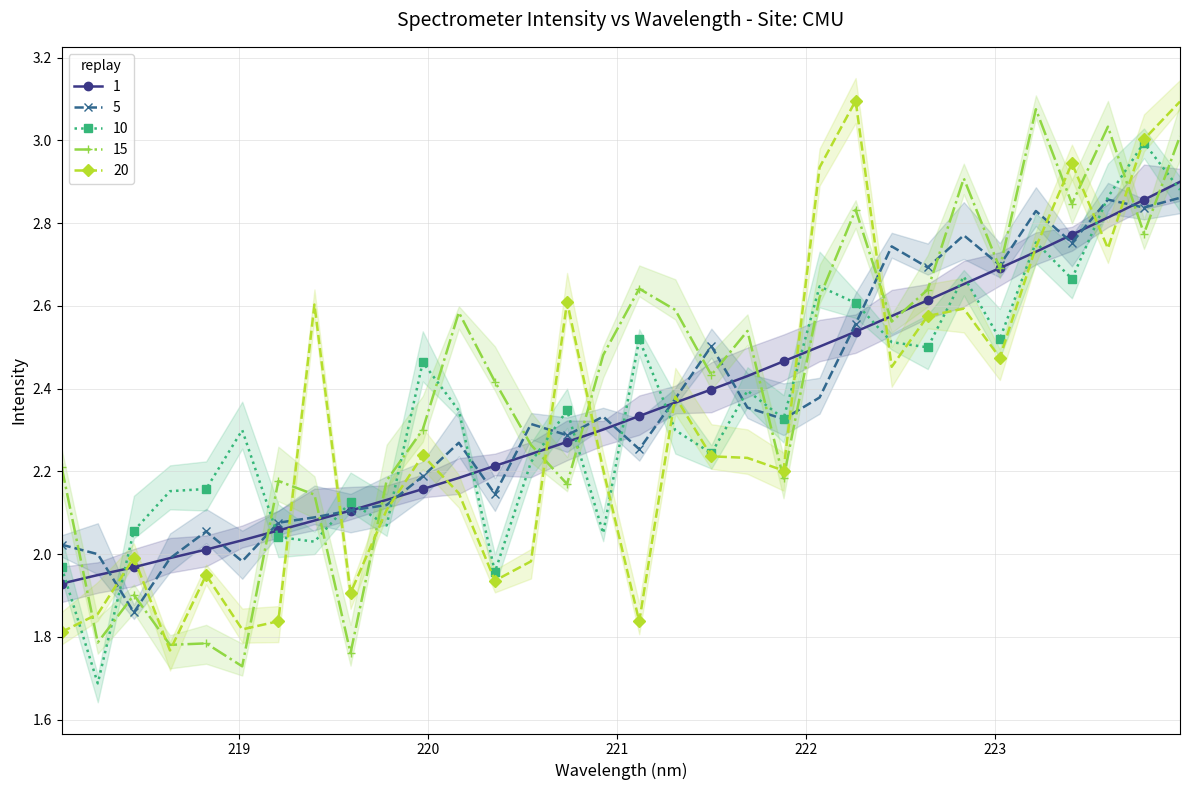

What is the label of the 21st point from the right?

220.1623